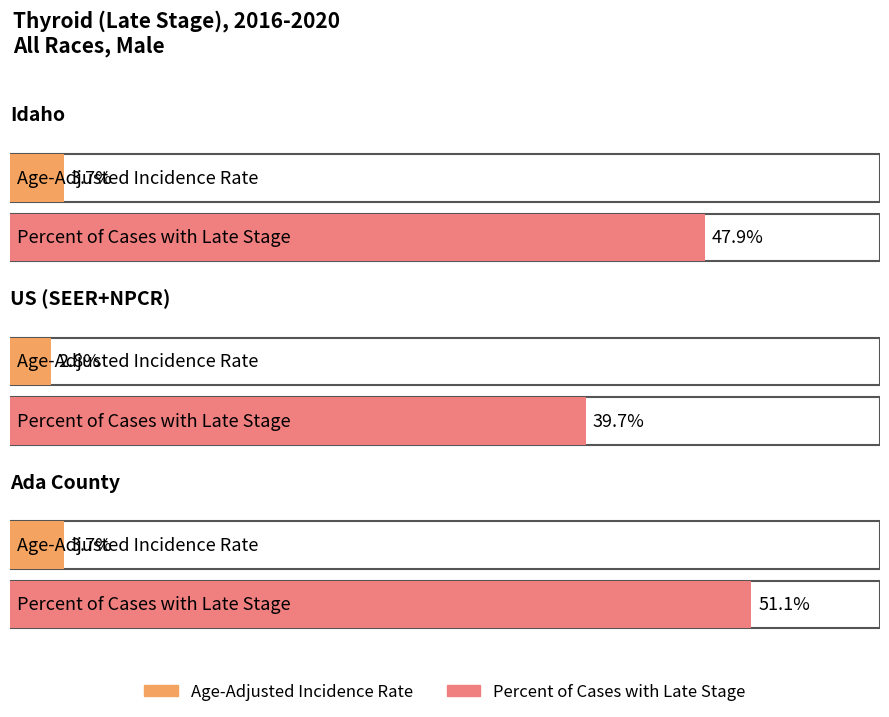

What is the difference between the maximum and minimum values in the Percent of Cases with Late Stage series?

11.4